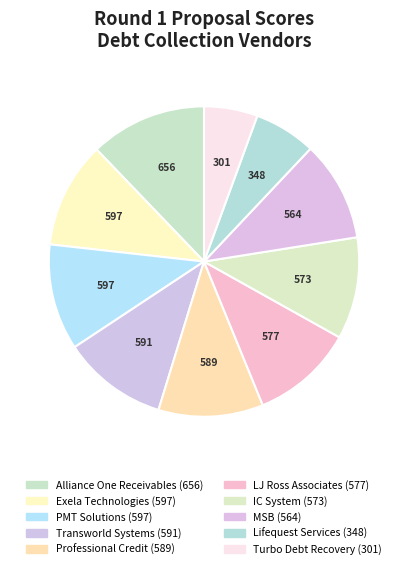

Does any single category account for the majority?

No